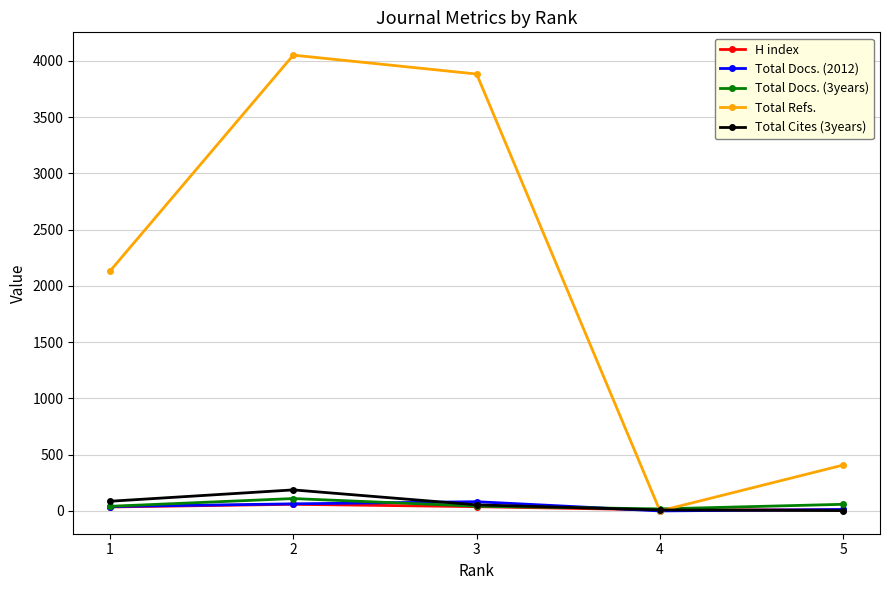

At how many categories does at least one series exceed 223?

4